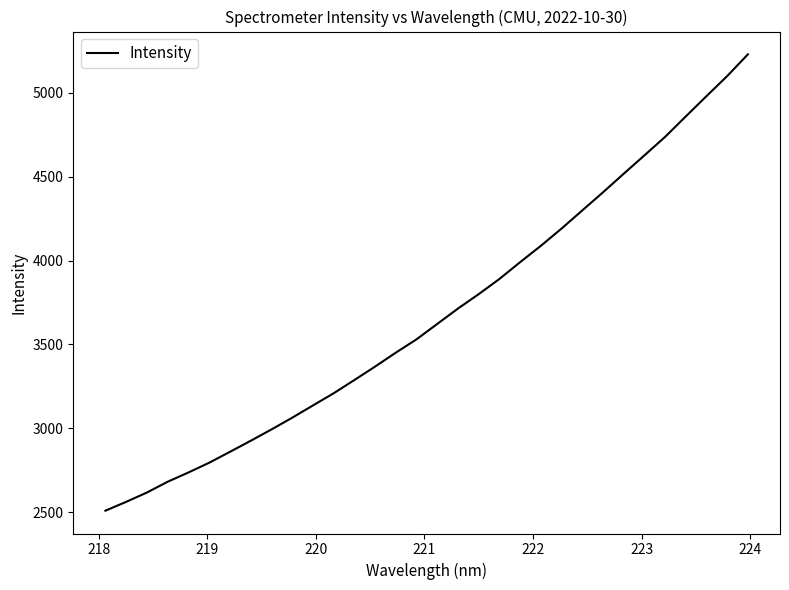

What is the minimum value shown in the chart?

2508.6